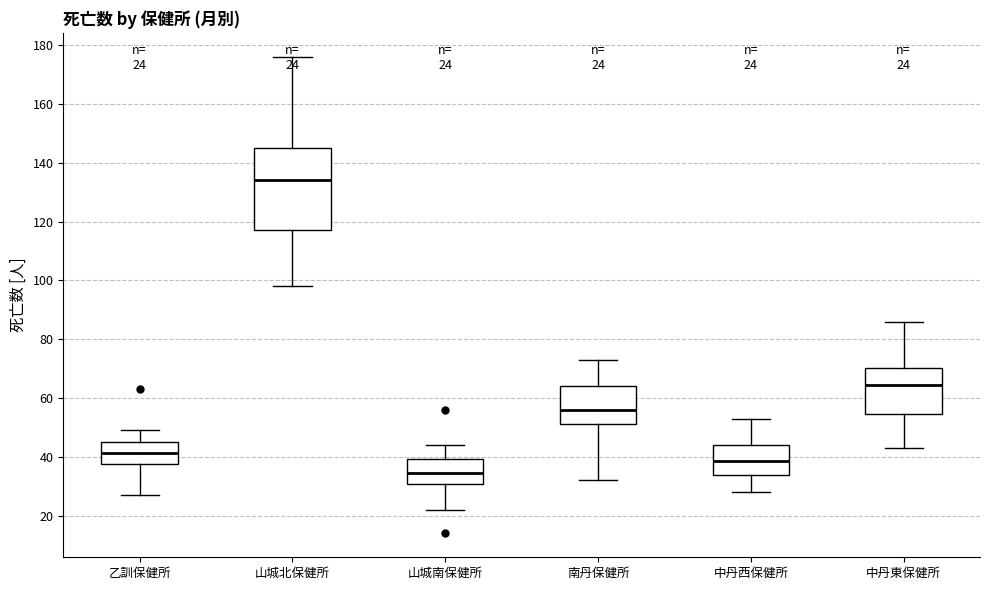

Comparing the boxes themselves (not the whiskers), which one is the tallest?

山城北保健所